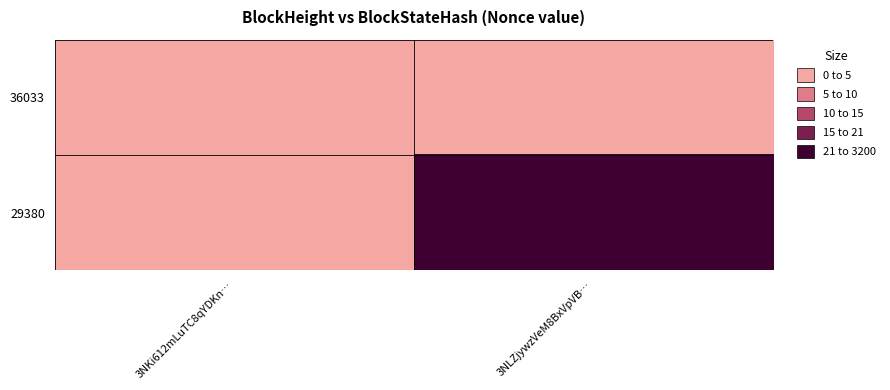

Rank the series by their maximum value, from lowest to highest.

36033, 29380